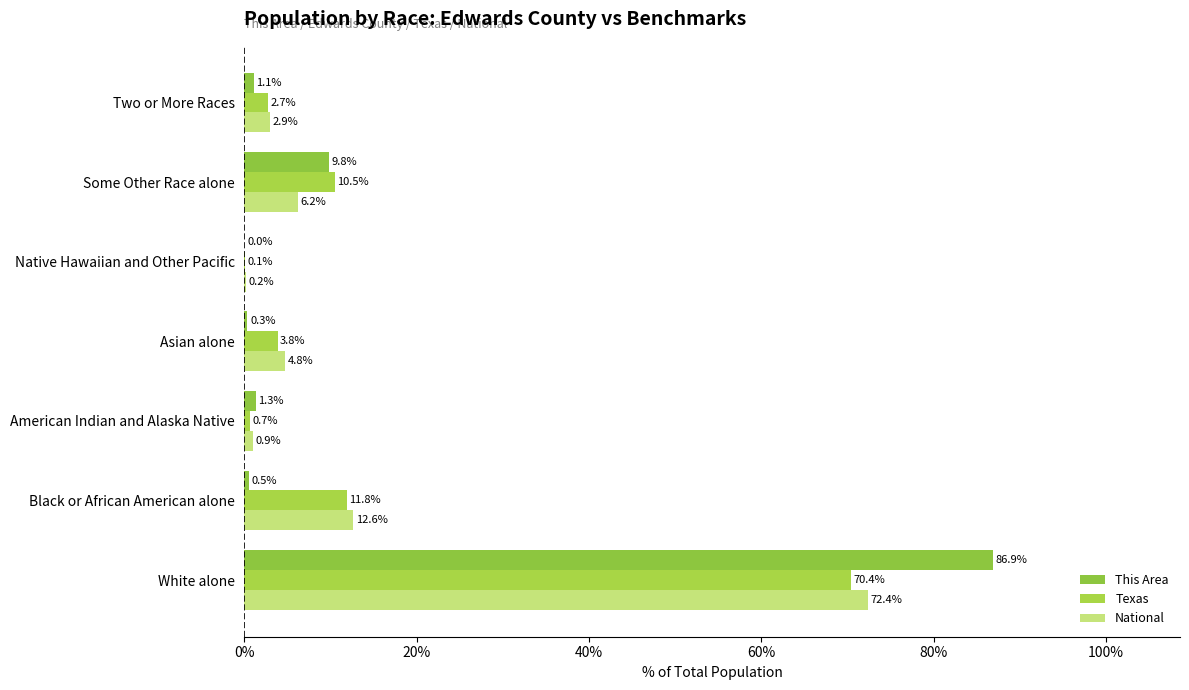

How many data points does each series have?

7